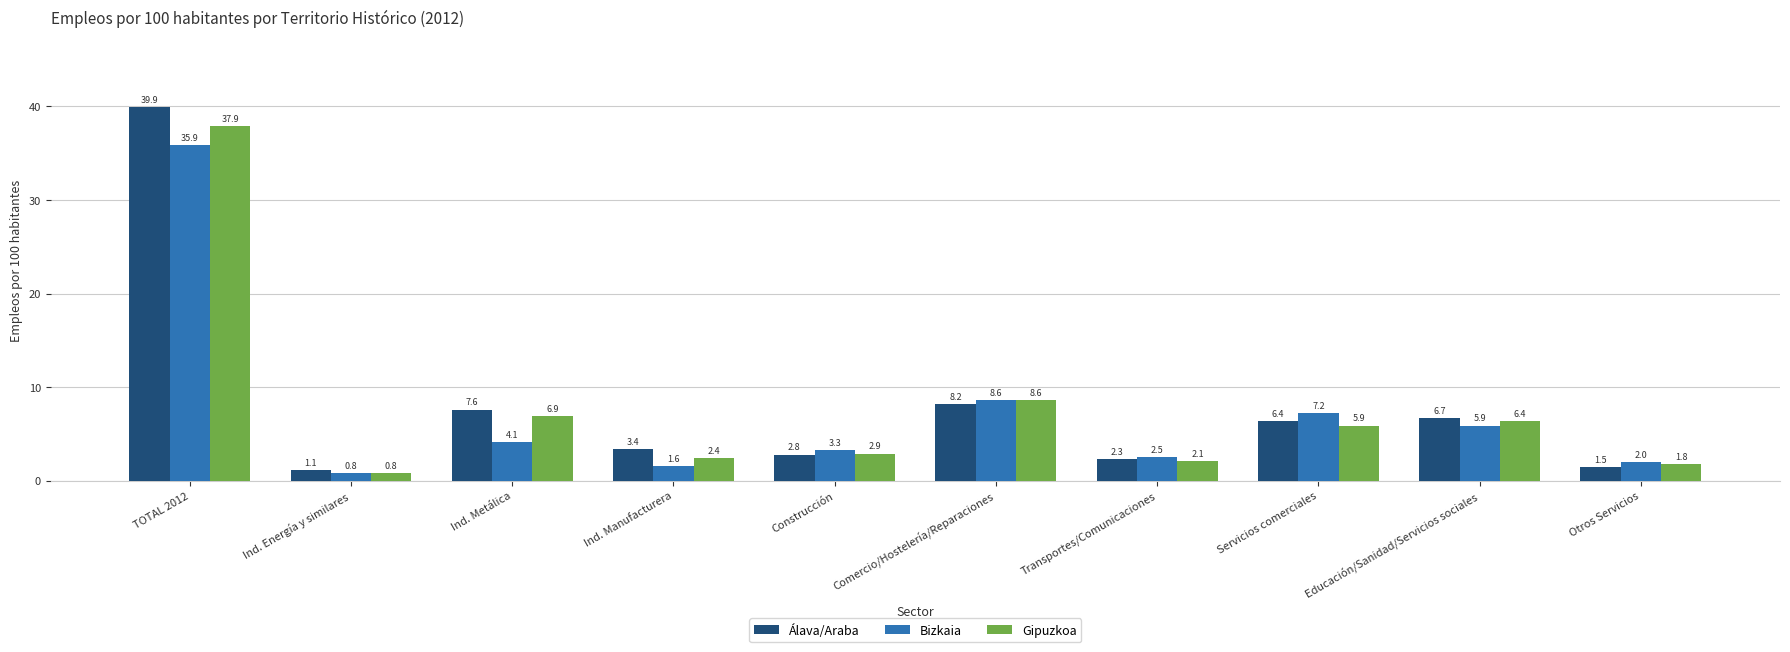

The value of Bizkaia at Ind. Energía y similares is 0.8. True or false?

True